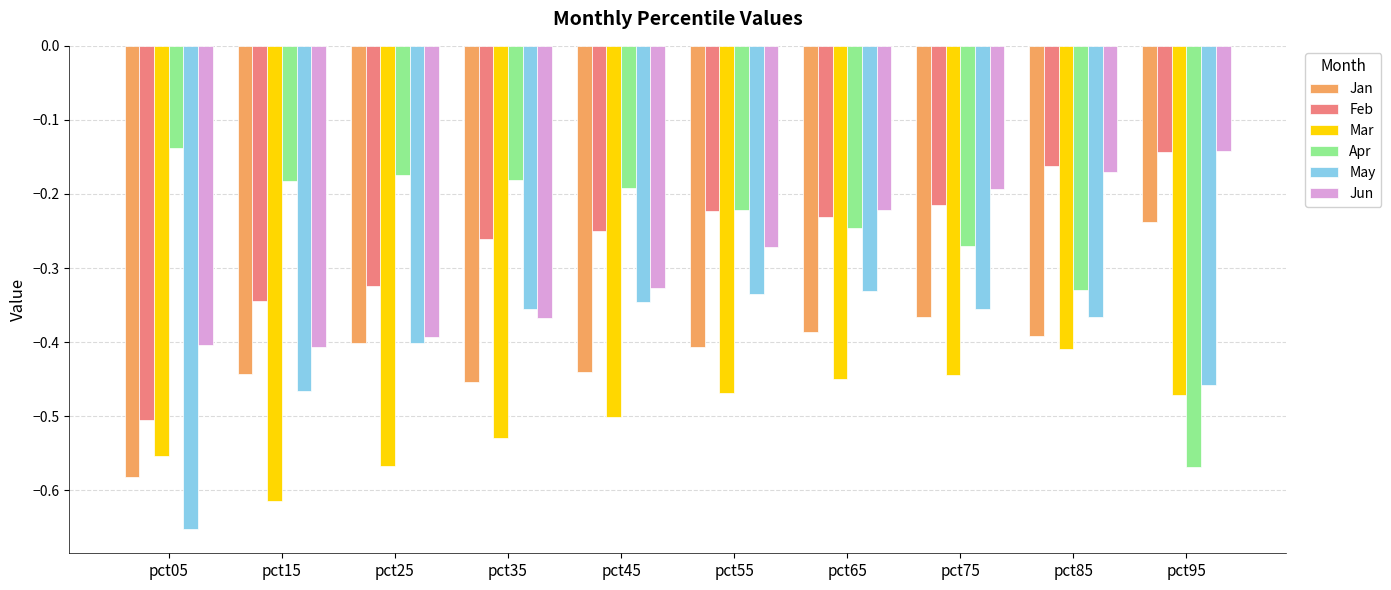

What is the difference between the maximum and minimum values in the Feb series?

0.4